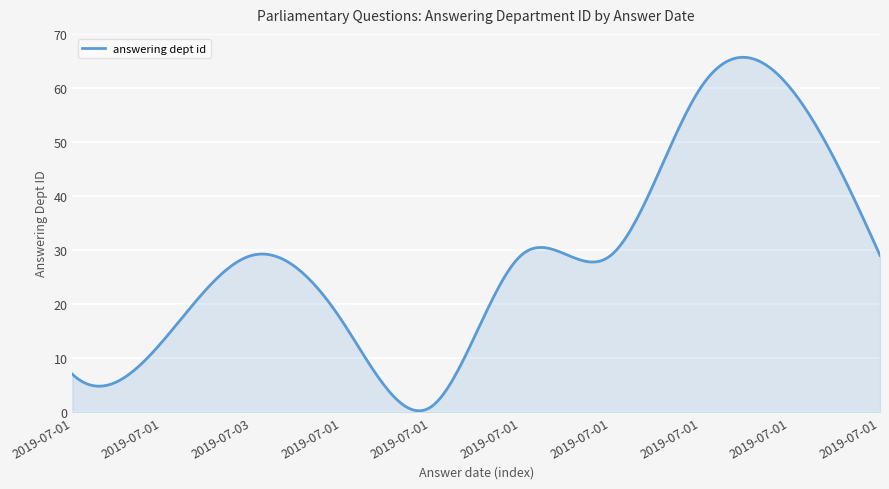

What is the difference between the maximum and minimum values?

65.4